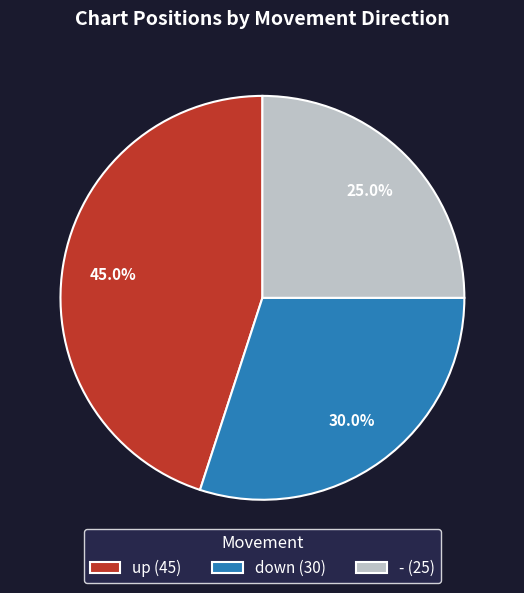

Between up and down, which is larger?

up